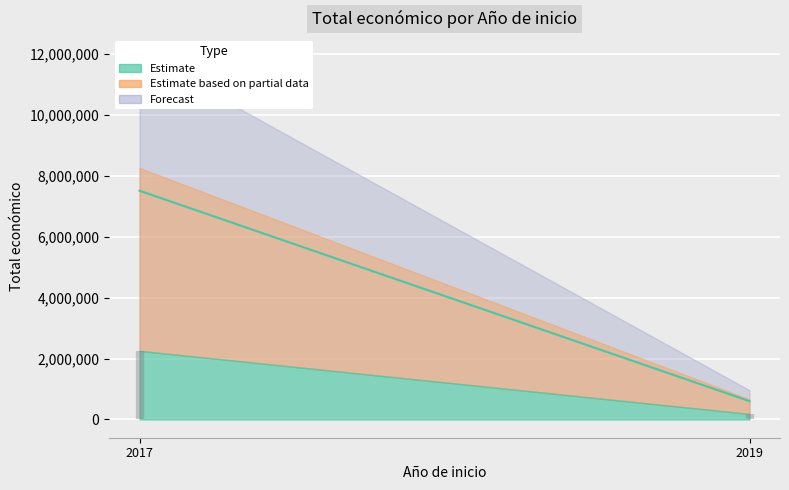

What is the change in value from 2019 to 2017?

+2057301